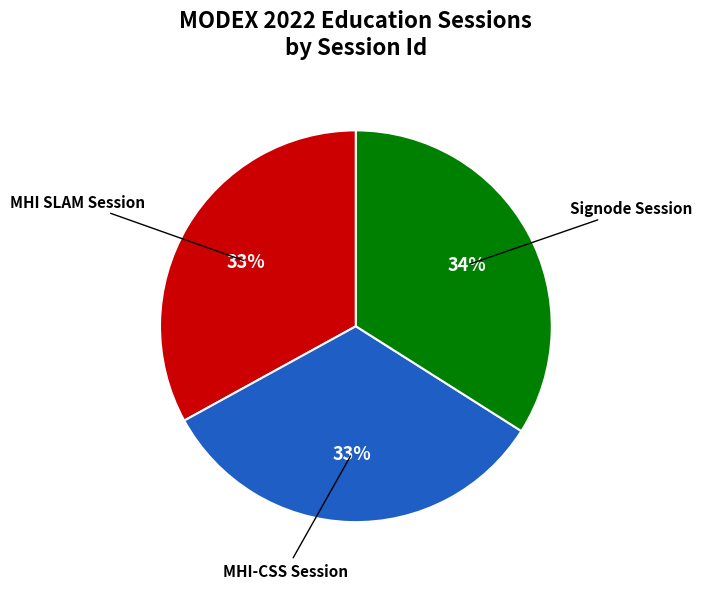

What is the ratio of the value at MHI SLAM Session to the value at Signode Session?

1.0